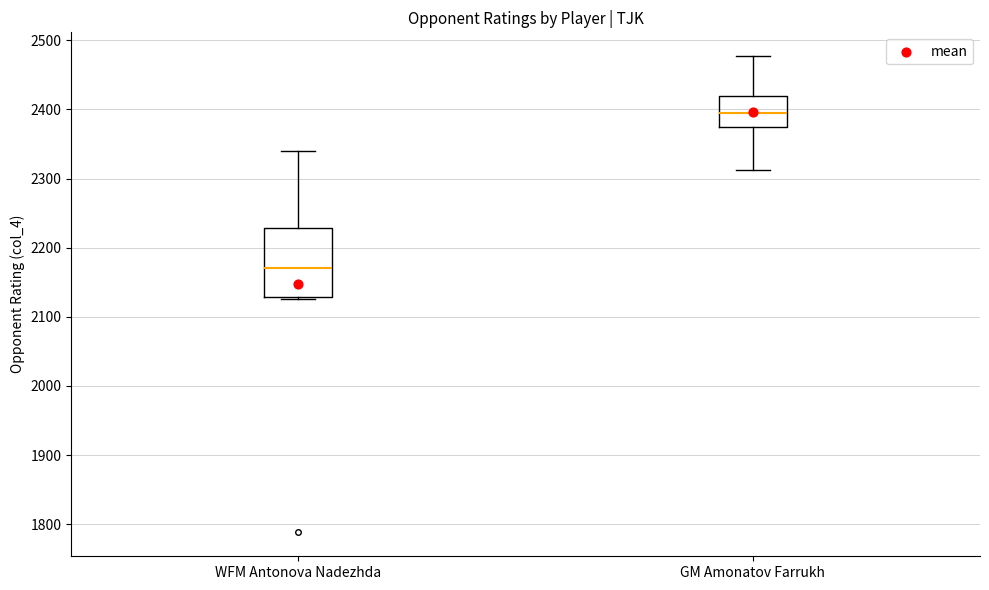

Comparing the boxes themselves (not the whiskers), which one is the tallest?

WFM Antonova Nadezhda